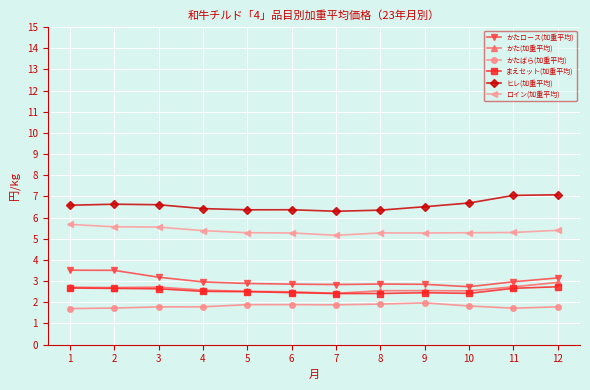

What value does the まえセット(加重平均) series have at 4?

2.5